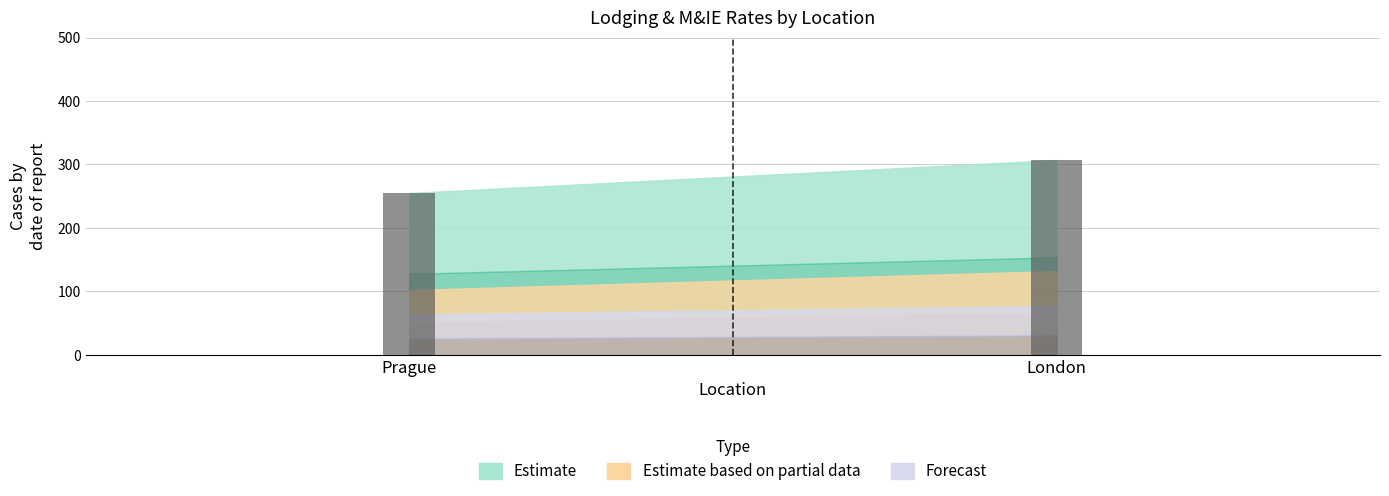

What is the change in value from Prague to London?

+52